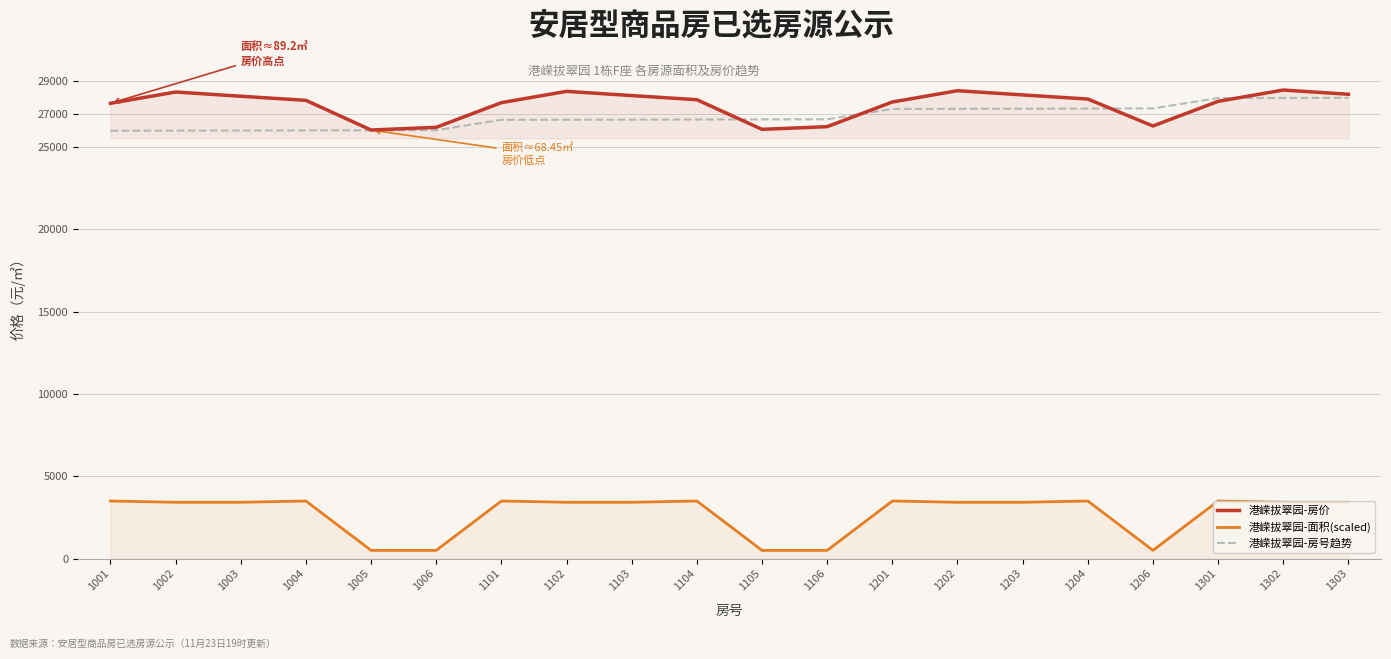

Rank the series by their maximum value, from highest to lowest.

港嵘拔翠园-房价, 港嵘拔翠园-房号趋势, 港嵘拔翠园-面积(scaled)